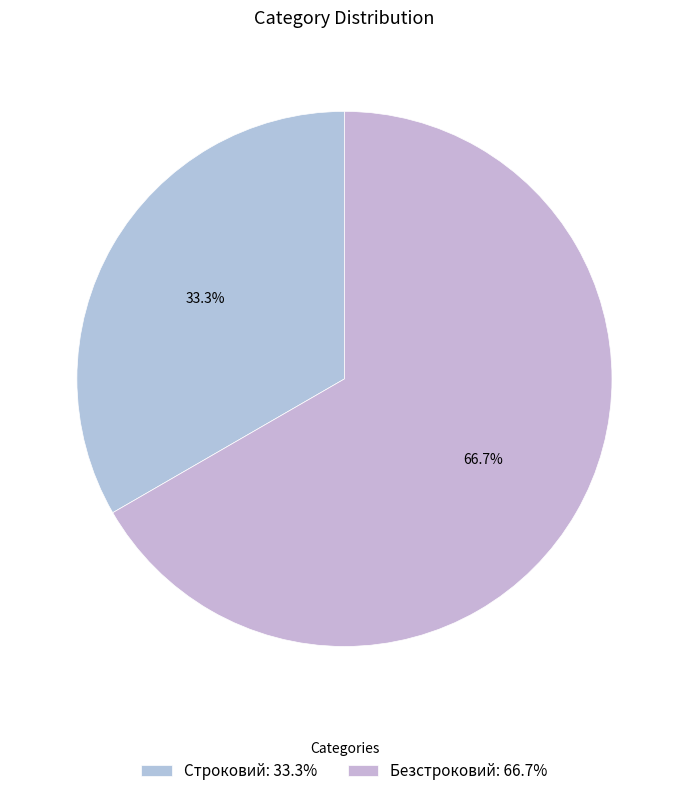

To the nearest percent, what is the combined percentage of Безстроковий and Строковий?

100%